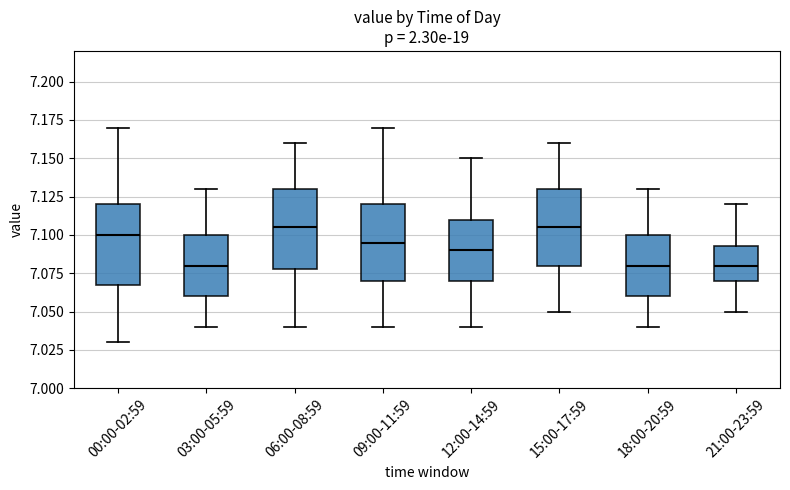

Reading left to right, read every box against the y-axis: the position of its median line, the range the box covers, and the ends of its whiskers. The values are not printed on the chart, so give them approximately, as read against the axis.

00:00-02:59: median 7.100, box 7.070 to 7.120, whiskers 7.030 to 7.170
03:00-05:59: median 7.080, box 7.060 to 7.100, whiskers 7.040 to 7.130
06:00-08:59: median 7.105, box 7.080 to 7.130, whiskers 7.040 to 7.160
09:00-11:59: median 7.095, box 7.070 to 7.120, whiskers 7.040 to 7.170
12:00-14:59: median 7.090, box 7.070 to 7.110, whiskers 7.040 to 7.150
15:00-17:59: median 7.105, box 7.080 to 7.130, whiskers 7.050 to 7.160
18:00-20:59: median 7.080, box 7.060 to 7.100, whiskers 7.040 to 7.130
21:00-23:59: median 7.080, box 7.070 to 7.095, whiskers 7.050 to 7.120